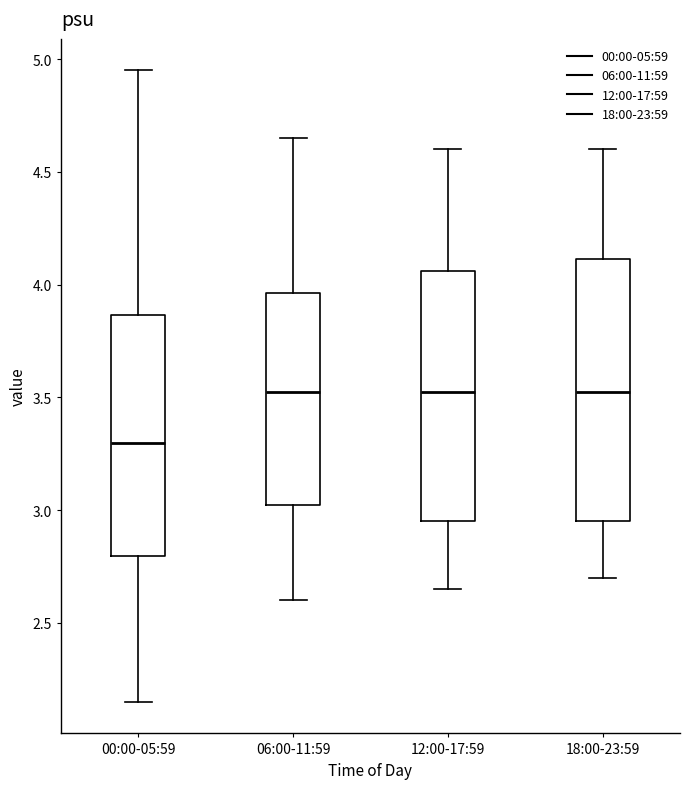

Reading left to right, transcribe this box plot: for each box, give where its median line is, the range the box spans, and where its two whiskers end, as read against the y-axis. The values are not printed on the chart, so give them approximately, as read against the axis.

00:00-05:59: median 3.30, box 2.80 to 3.85, whiskers 2.15 to 4.95
06:00-11:59: median 3.55, box 3.05 to 3.95, whiskers 2.60 to 4.65
12:00-17:59: median 3.55, box 2.95 to 4.05, whiskers 2.65 to 4.60
18:00-23:59: median 3.55, box 2.95 to 4.10, whiskers 2.70 to 4.60